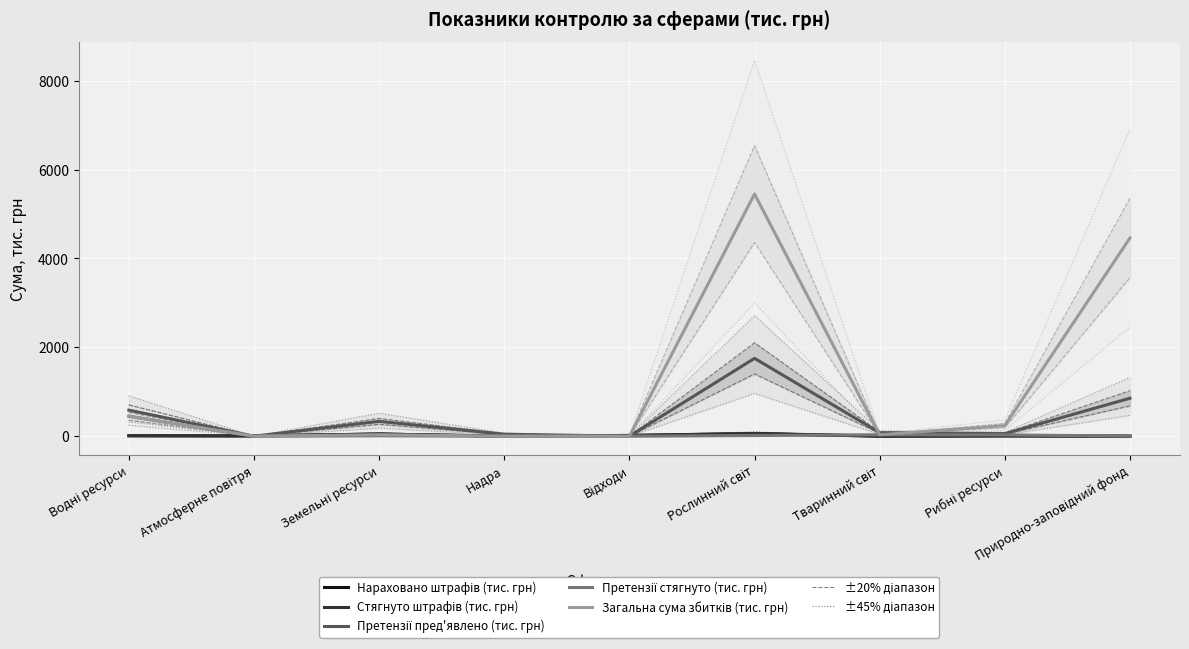

What is the difference between the maximum and minimum values in the Нараховано штрафів (тис. грн) series?

56.3